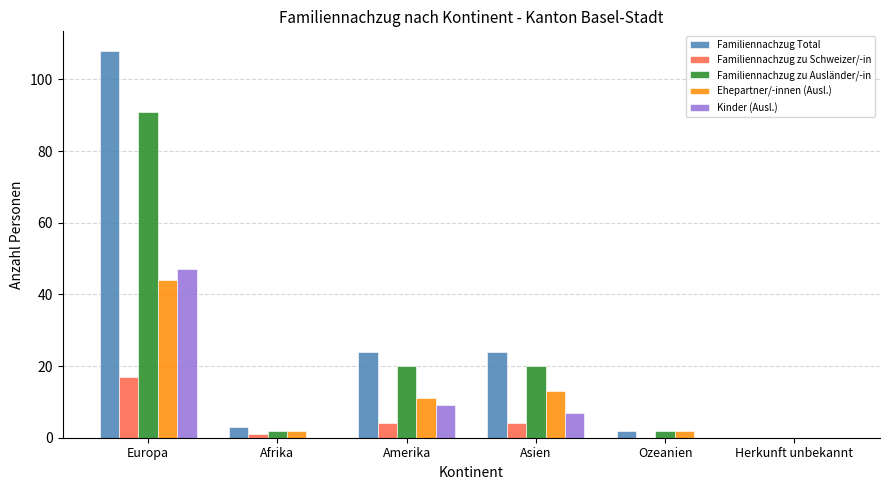

The Kinder (Ausl.) series shows 47 at Europa. True or false?

True